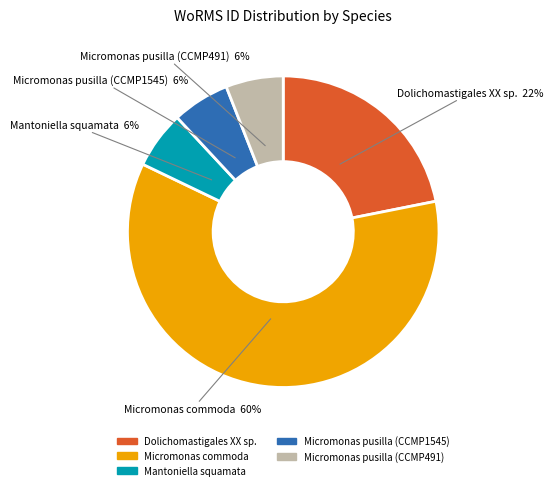

The Micromonas pusilla (CCMP1545) slice represents 6% of the pie. True or false?

True